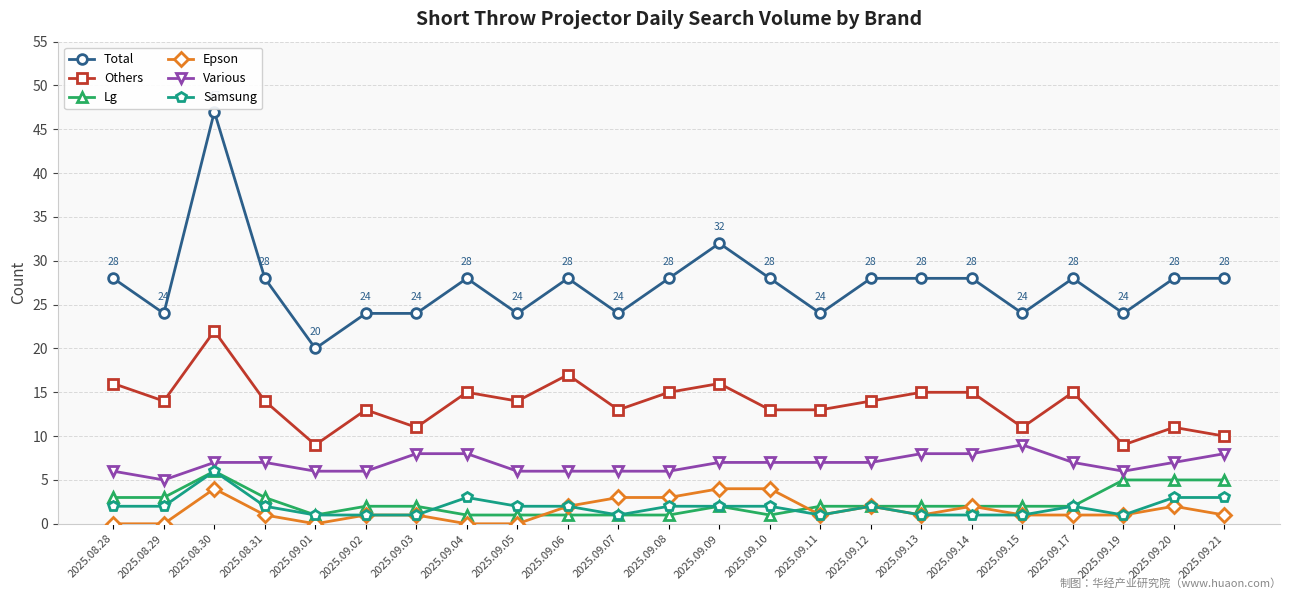

What is the difference between the maximum and second lowest values in the Total series?

23